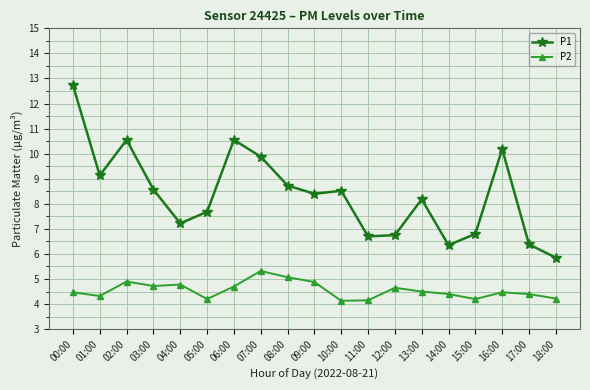

At which label does P1 first exceed 8?

00:00